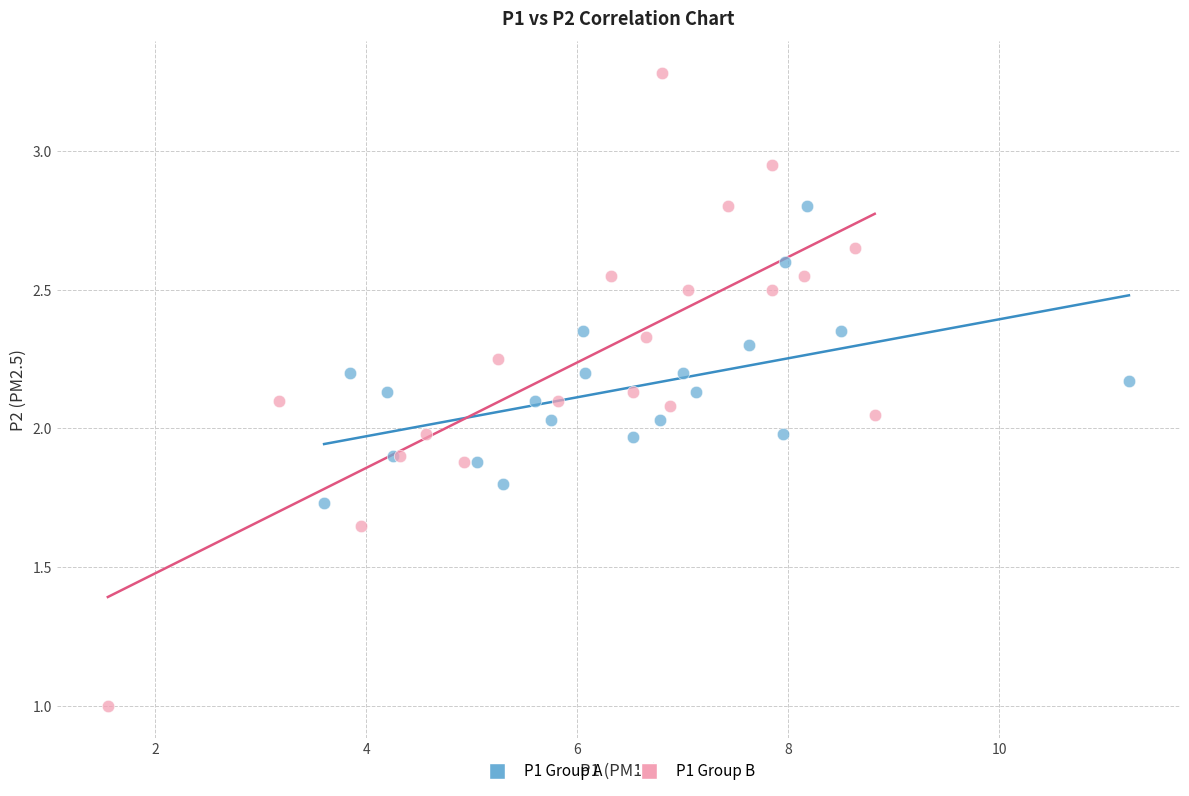

Which series reaches the maximum Y coordinate?

P1 Group B